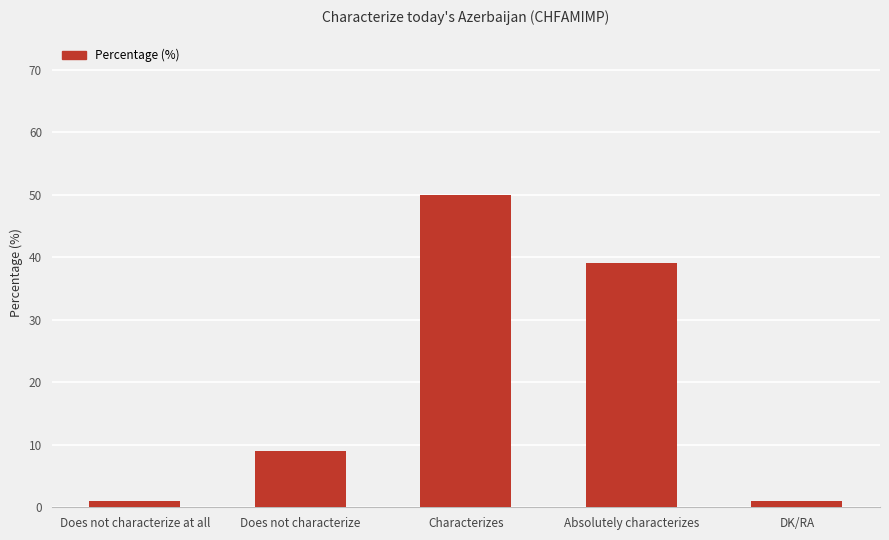

Is it true that the value at Absolutely characterizes is 8?

False